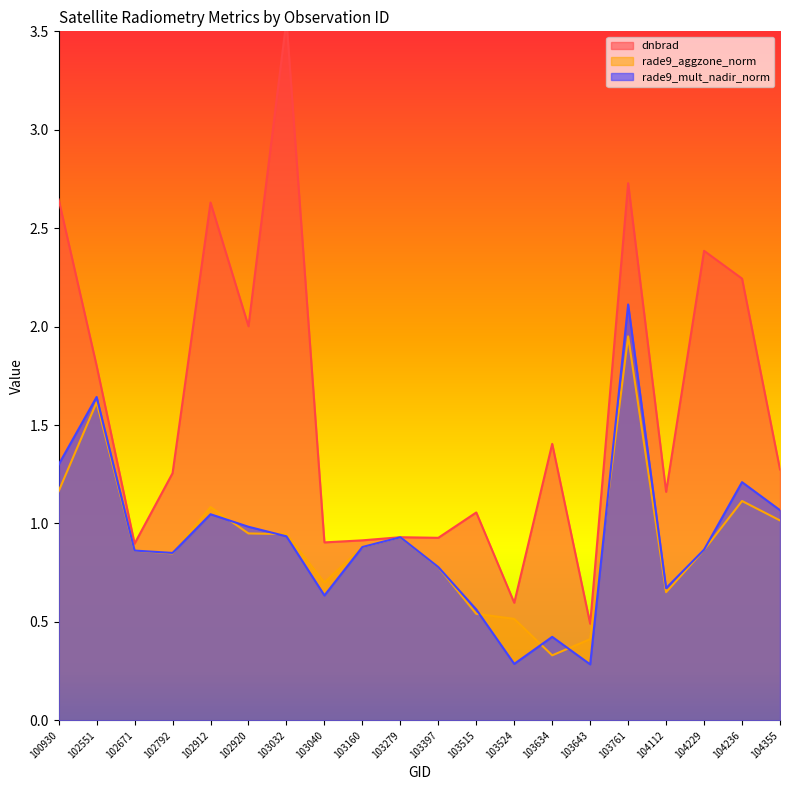

Count the number of data series in this chart.

3